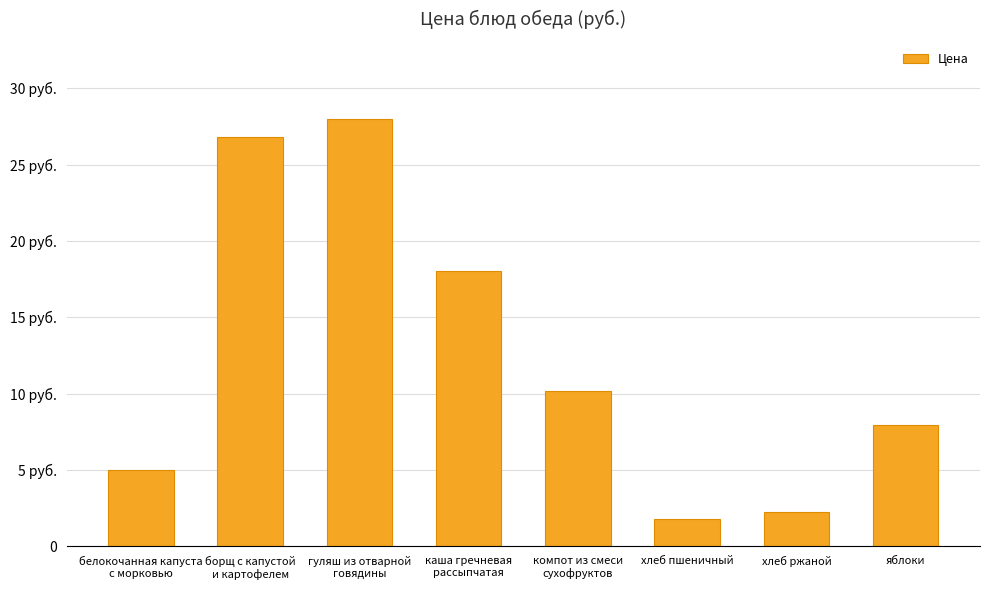

Reading left to right, list all the values displayed in this chart.

белокочанная капуста
с морковью=5.0	борщ с капустой
и картофелем=26.8	гуляш из отварной
говядины=28.0	каша гречневая
рассыпчатая=18.0	компот из смеси
сухофруктов=10.2	хлеб пшеничный=1.8	хлеб ржаной=2.2	яблоки=8.0